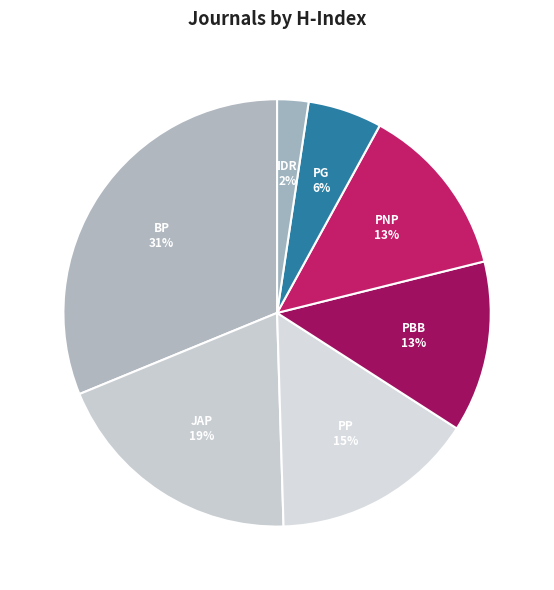

How many segments does this pie chart have?

7